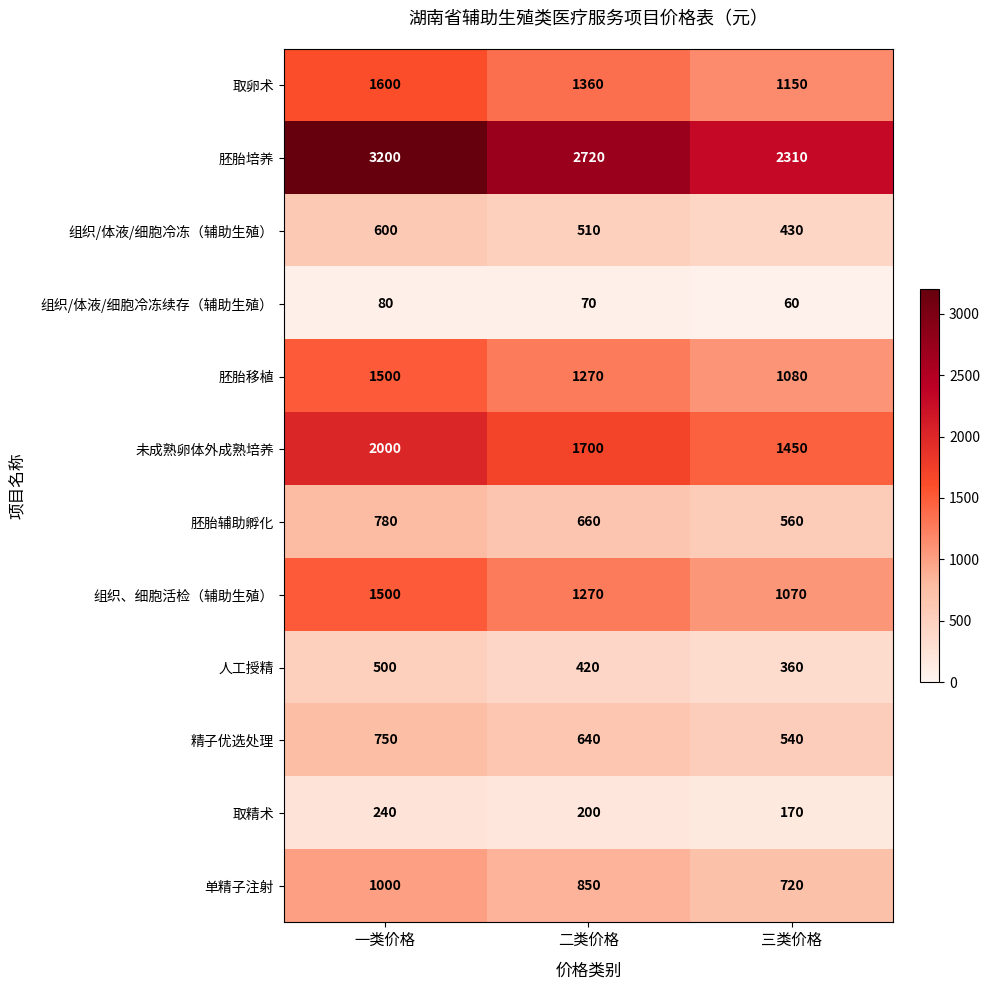

Which series has the largest total across all categories?

胚胎培养